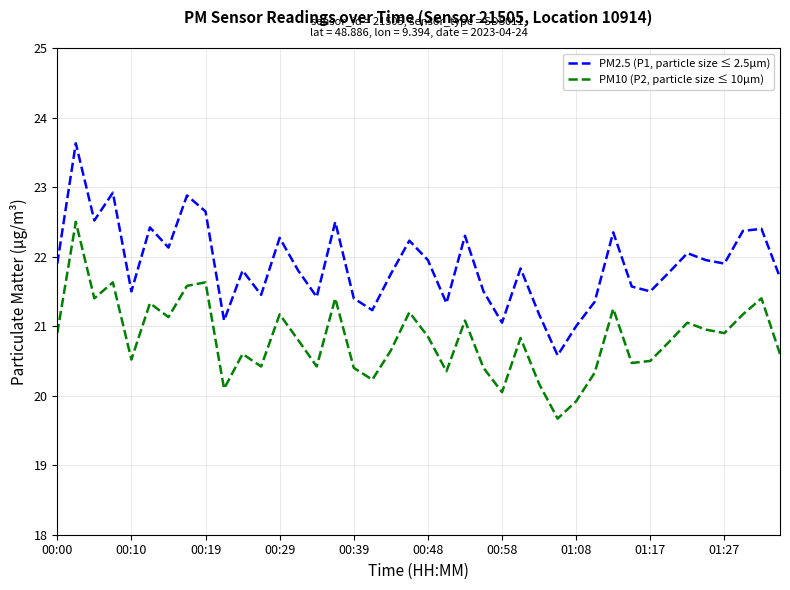

Which series has the largest total across all categories?

PM2.5 (P1, particle size ≤ 2.5µm)